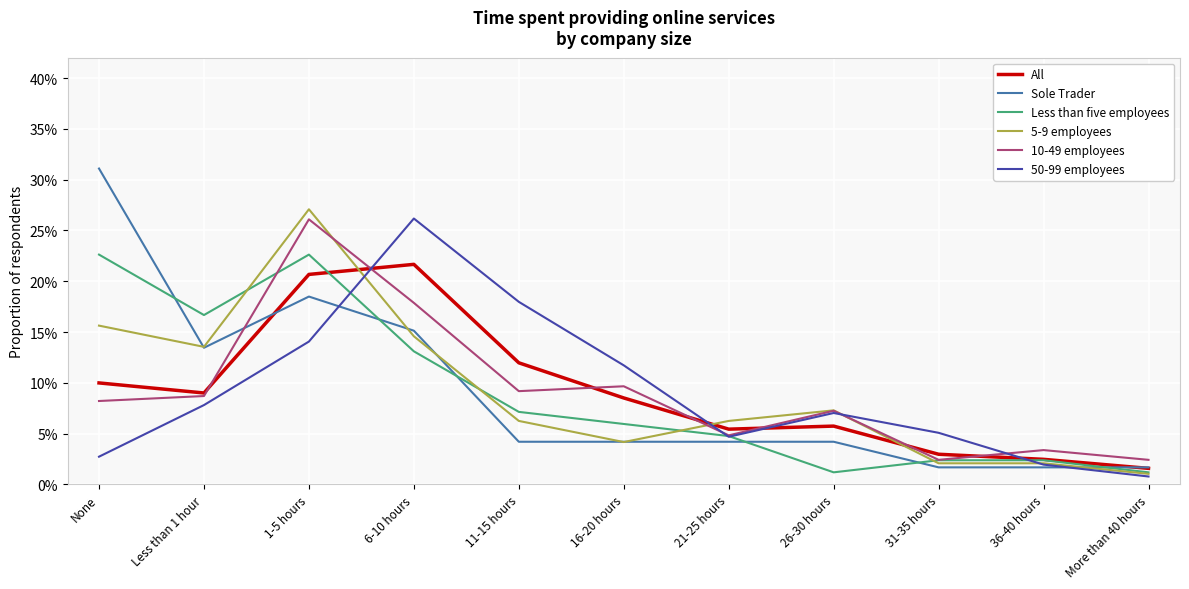

How many intersections are there between Less than five employees and All?

1